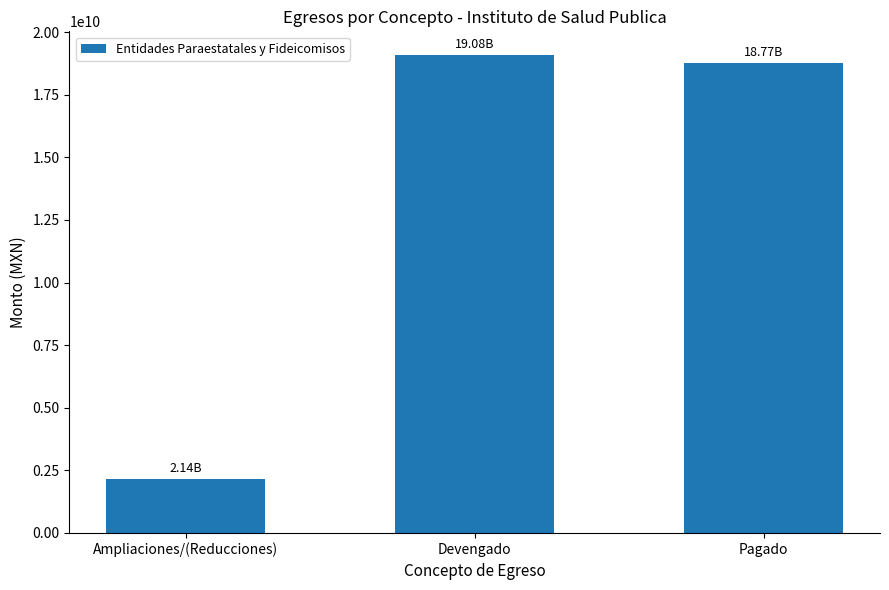

How many data points does each series have?

3